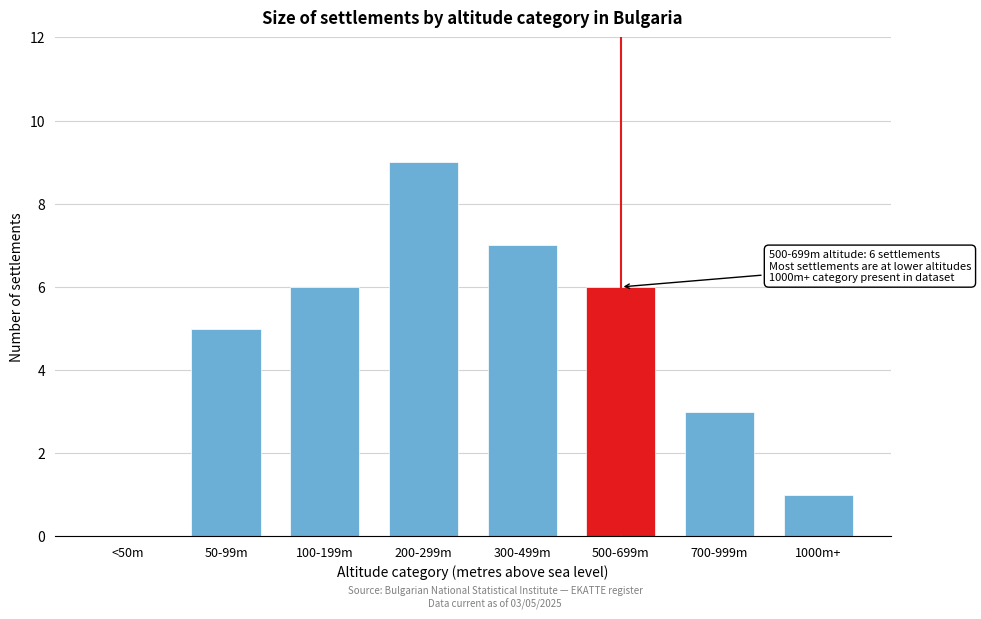

Reading right to left, transcribe all the data shown in this chart.

1000m+=1	700-999m=3	500-699m=6	300-499m=7	200-299m=9	100-199m=6	50-99m=5	<50m=0